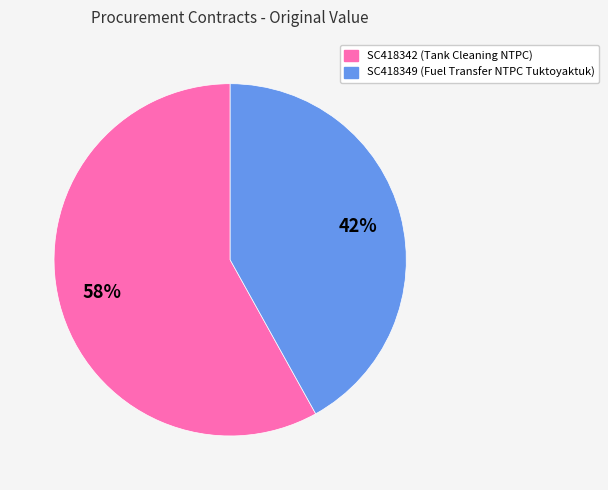

Which has a higher value, SC418342 or SC418349?

SC418342